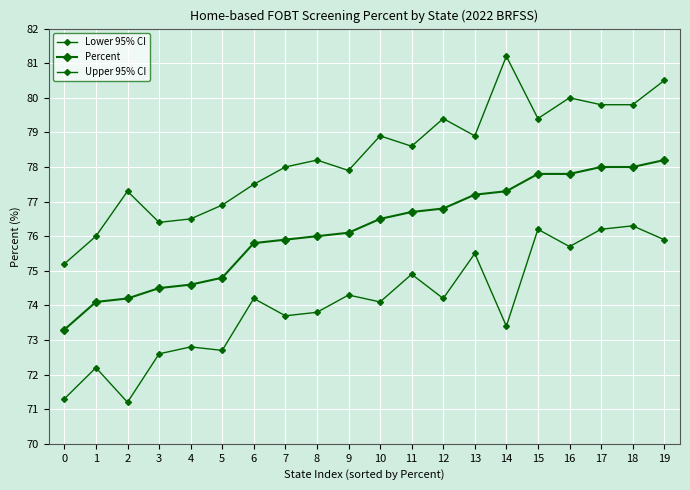

At 10, list the series in order from smallest to largest.

Lower 95% CI, Percent, Upper 95% CI